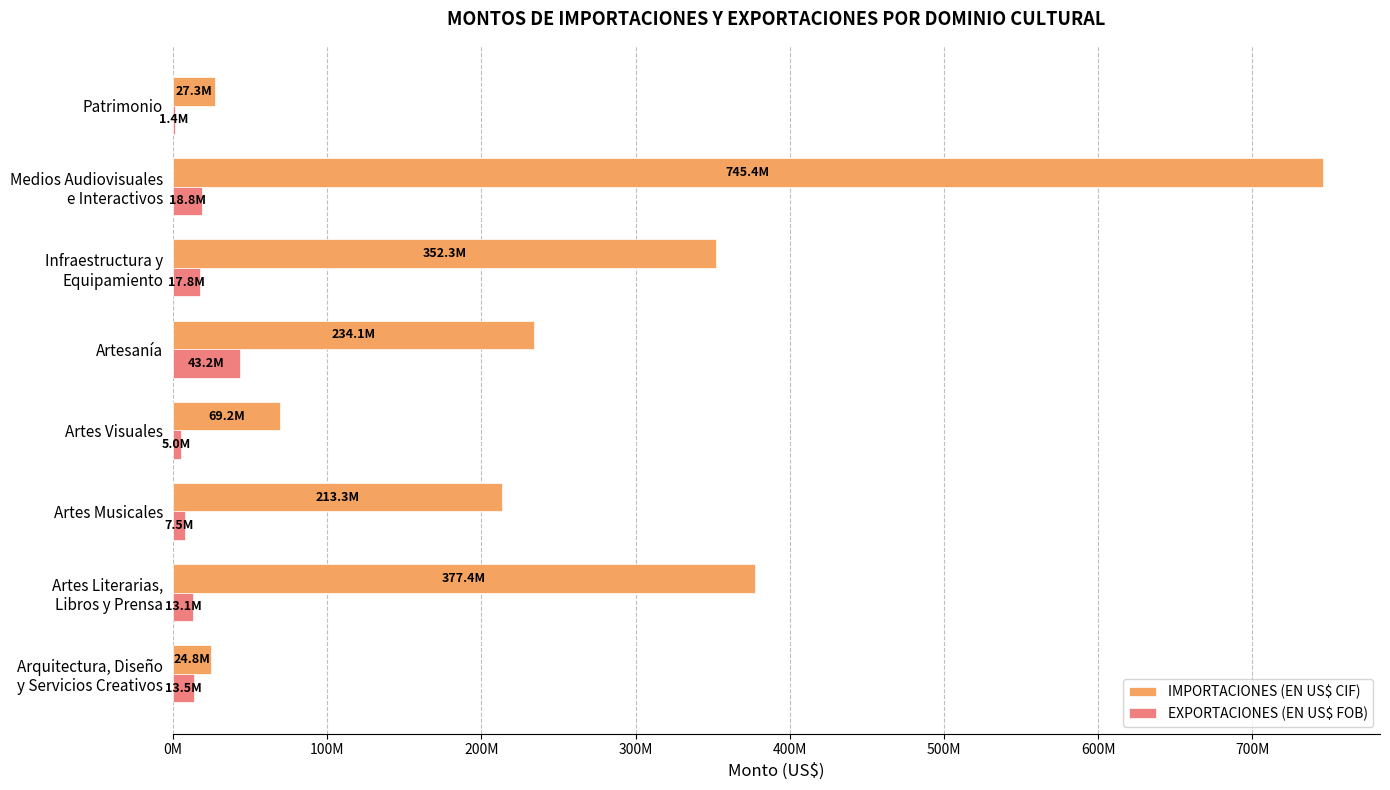

At which category is the sum across all series the highest?

Medios Audiovisuales
e Interactivos